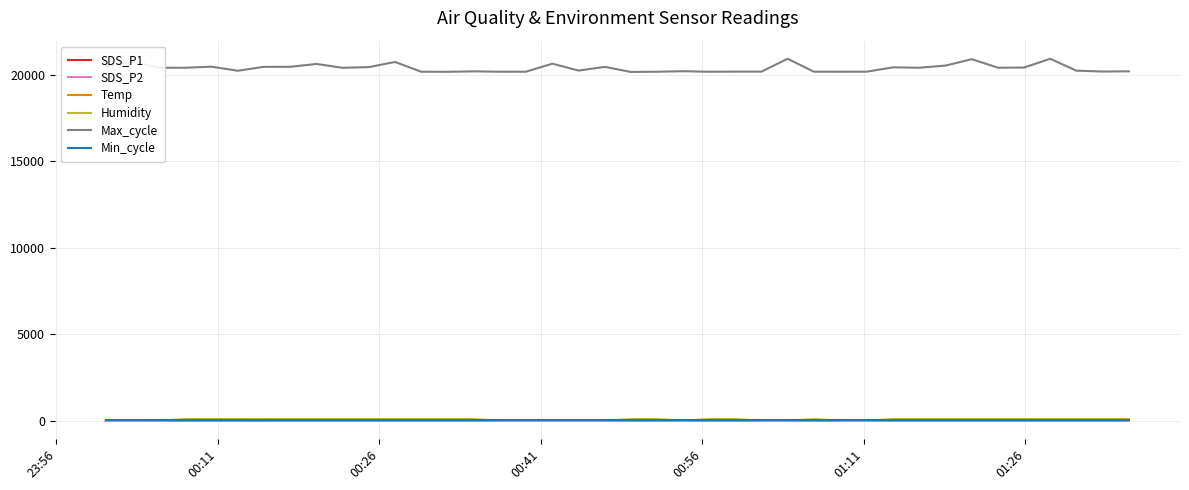

What is the maximum value shown in the chart?

20936.0